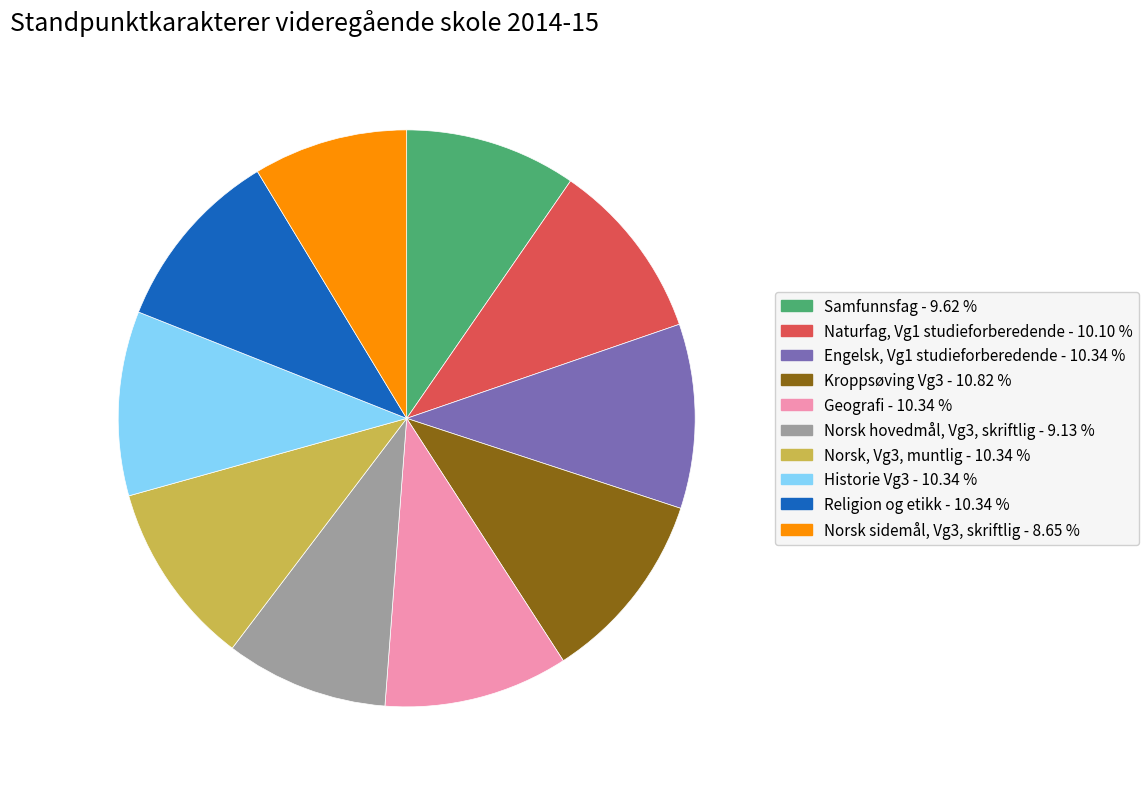

Approximately how many times larger is the value at Norsk, Vg3, muntlig compared to Norsk hovedmål, Vg3, skriftlig?

1.1